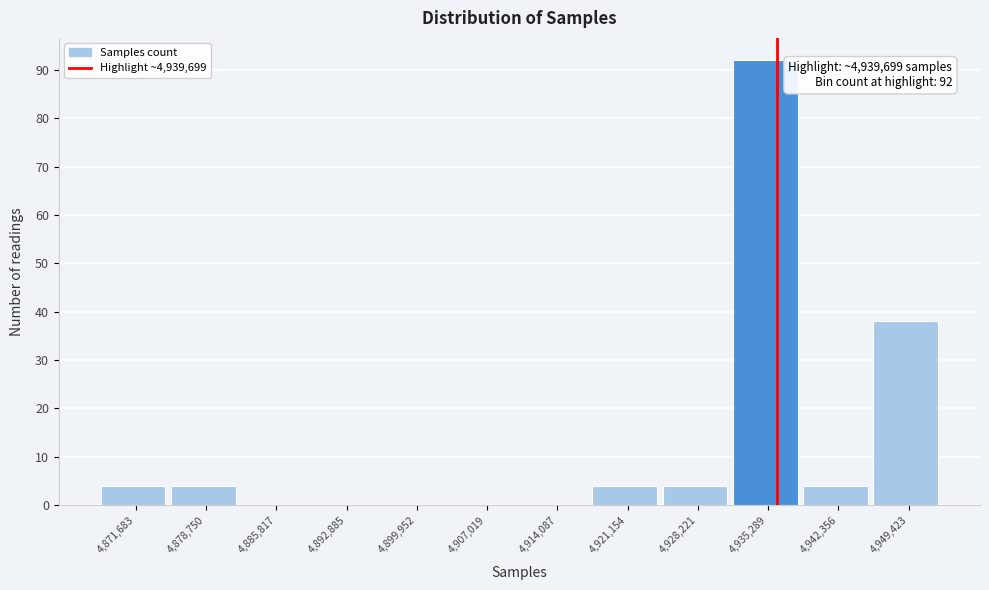

Reading left to right, what are all the values shown in this chart?

4,871,683=4	4,878,750=4	4,885,817=0	4,892,885=0	4,899,952=0	4,907,019=0	4,914,087=0	4,921,154=4	4,928,221=4	4,935,289=92	4,942,356=4	4,949,423=38